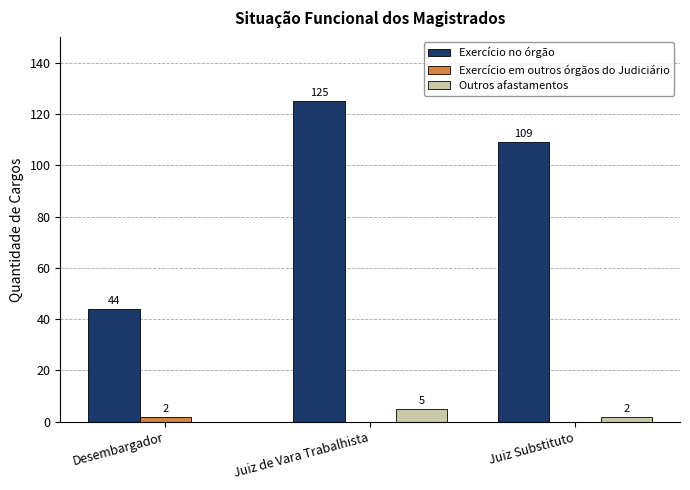

What is the sum of the Exercício no órgão values at Juiz de Vara Trabalhista and Juiz Substituto?

234